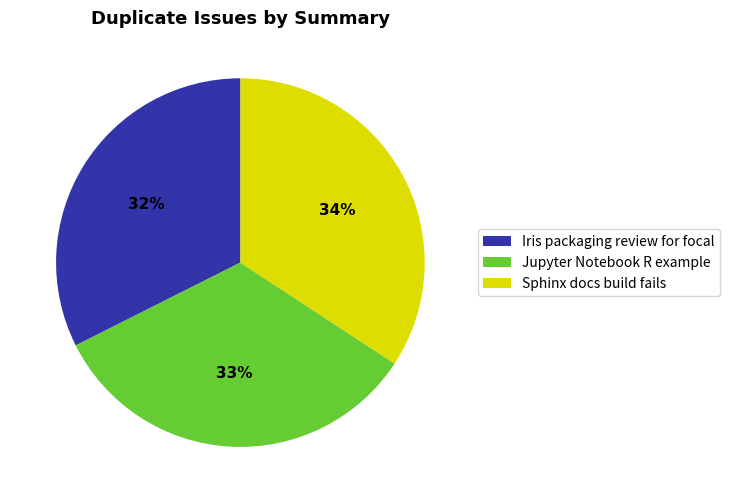

Is the sum of Jupyter Notebook R example and Sphinx docs build fails greater than half?

Yes